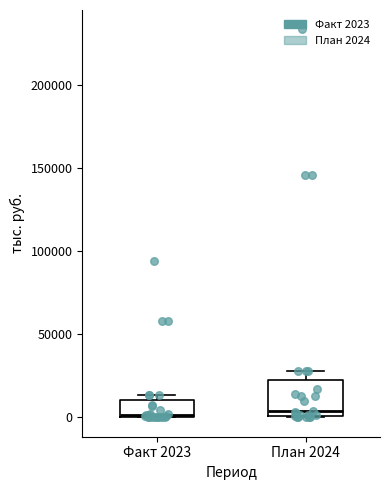

Reading left to right, transcribe this box plot: for each box, give where its median line is, the range the box spans, and where its two whiskers end, as read against the y-axis. The values are not printed on the chart, so give them approximately, as read against the axis.

Факт 2023: median 0, box 0 to 10000, whiskers 0 to 15000
План 2024: median 5000, box 0 to 20000, whiskers 0 to 30000